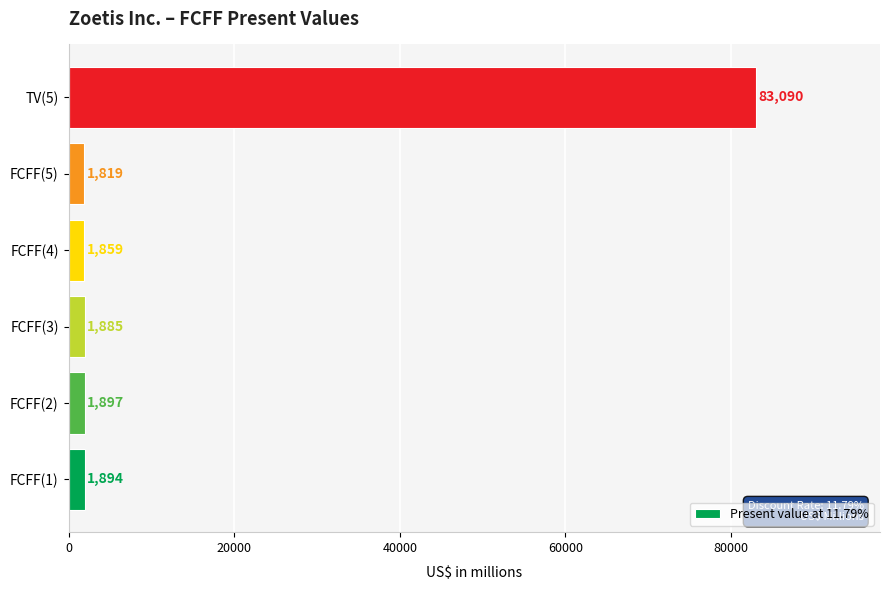

Which has a higher value, FCFF(1) or TV(5)?

TV(5)